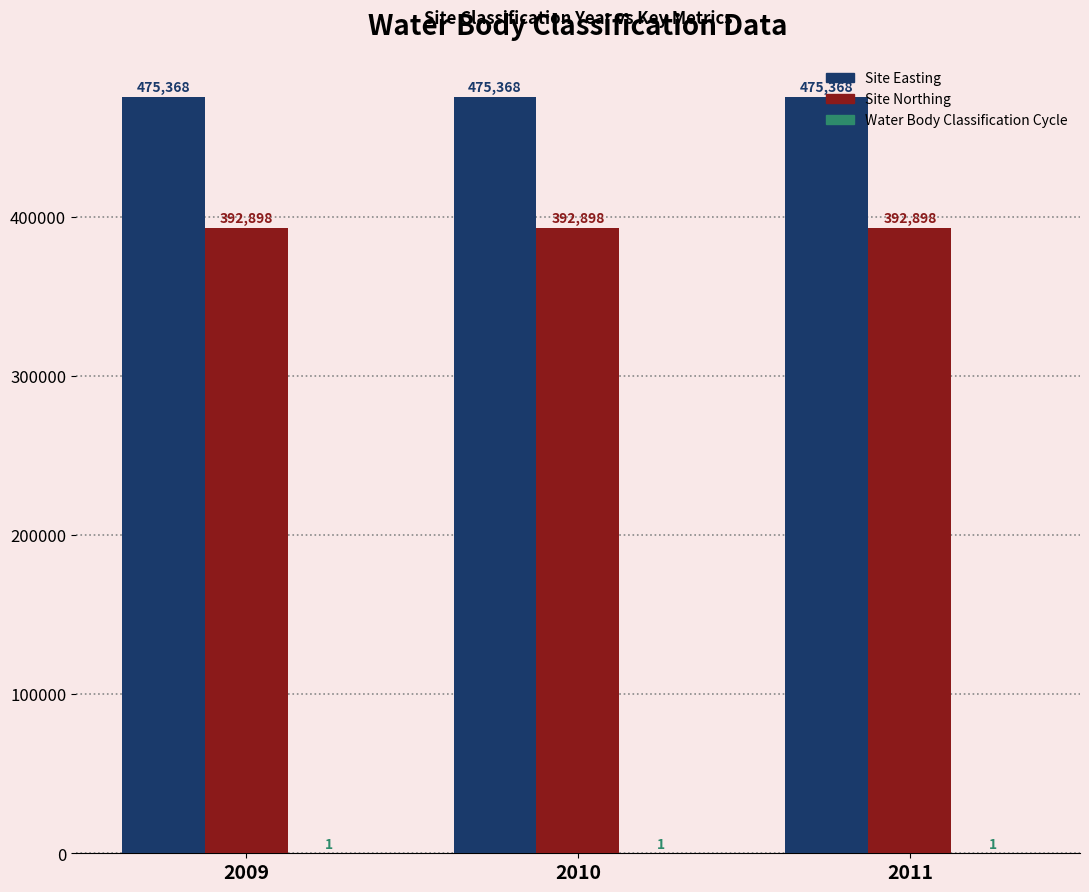

What is the total value across all series at 2009?

868267